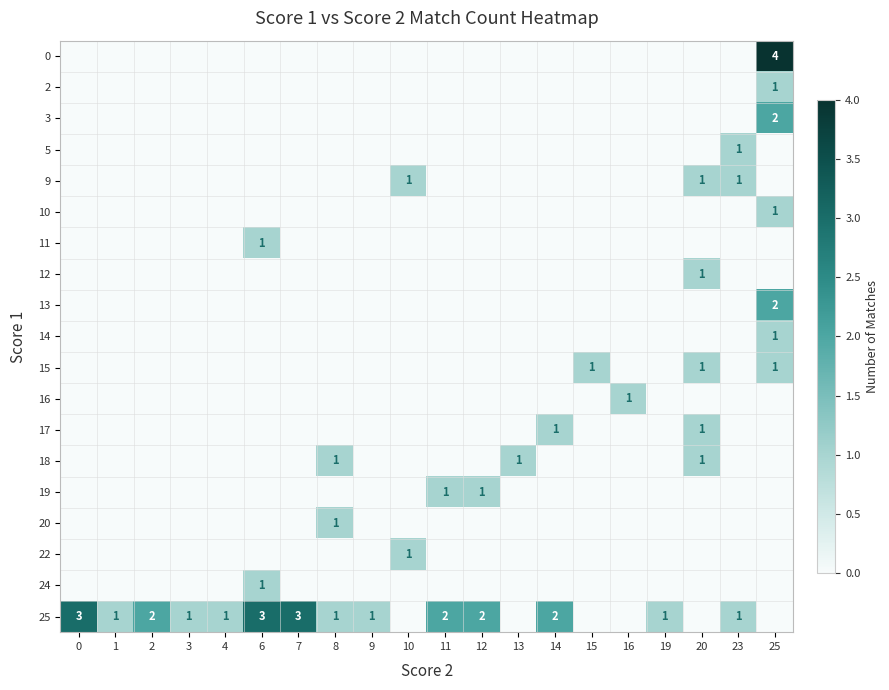

At which category does the chart reach its peak across all series?

25